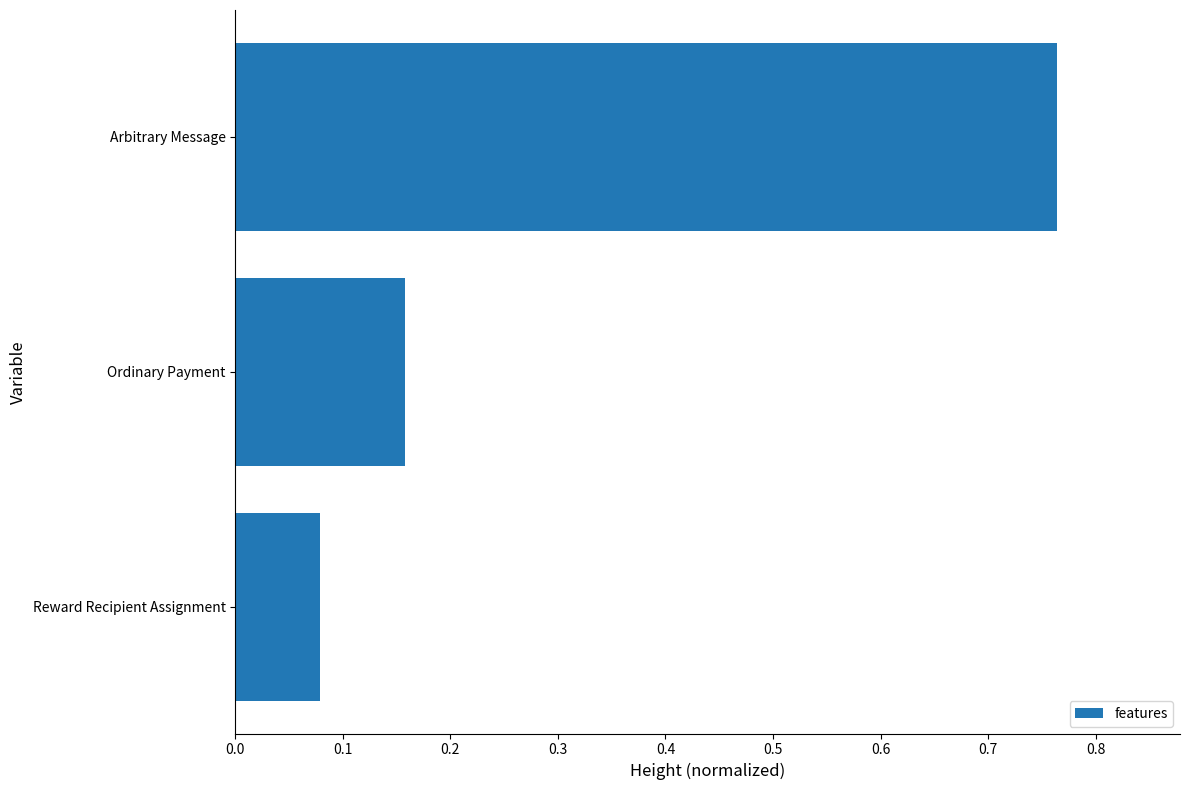

Which label corresponds to the largest value in the chart?

Arbitrary Message